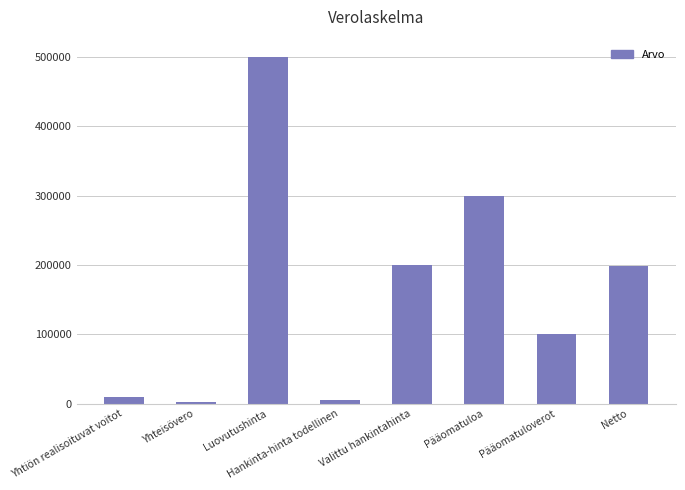

Which label corresponds to the largest value in the chart?

Luovutushinta